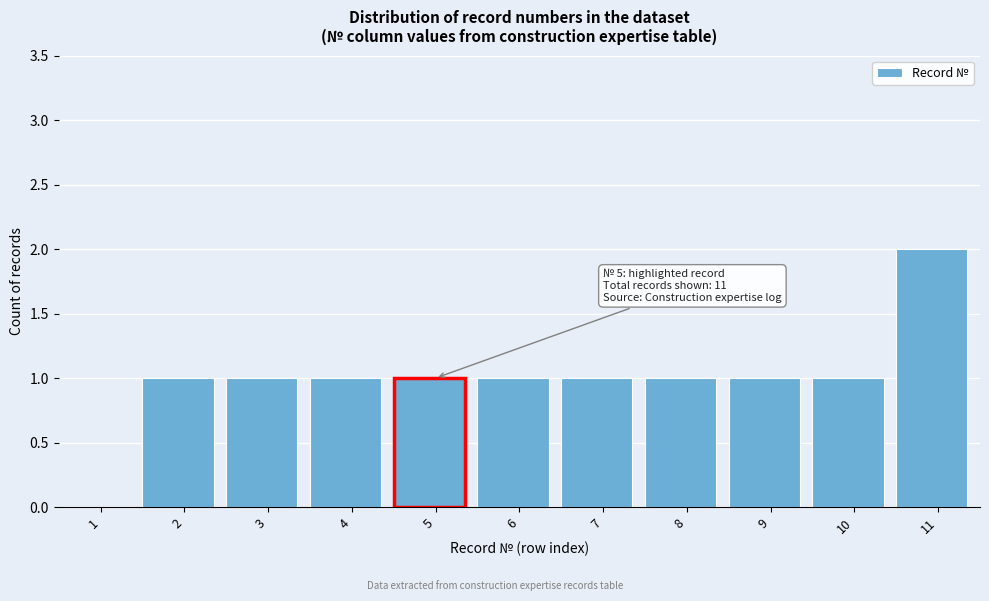

Reading left to right, transcribe all the data shown in this chart.

1=0	2=1	3=1	4=1	5=1	6=1	7=1	8=1	9=1	10=1	11=2